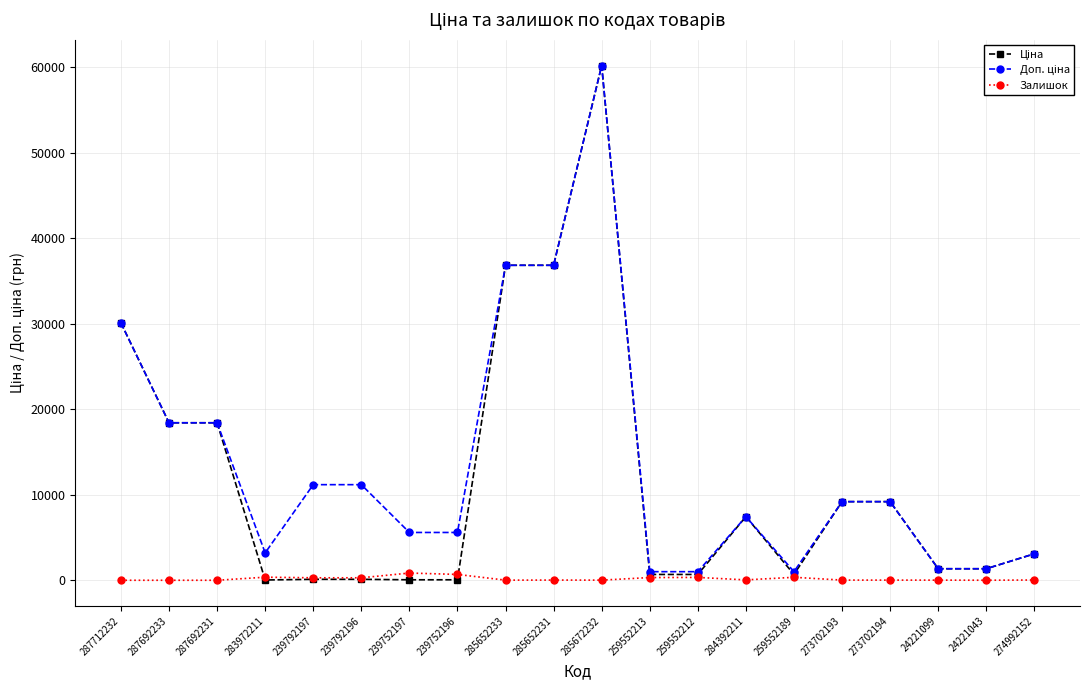

True or false: Залишок has a value of 23.0 at 285652231.

True